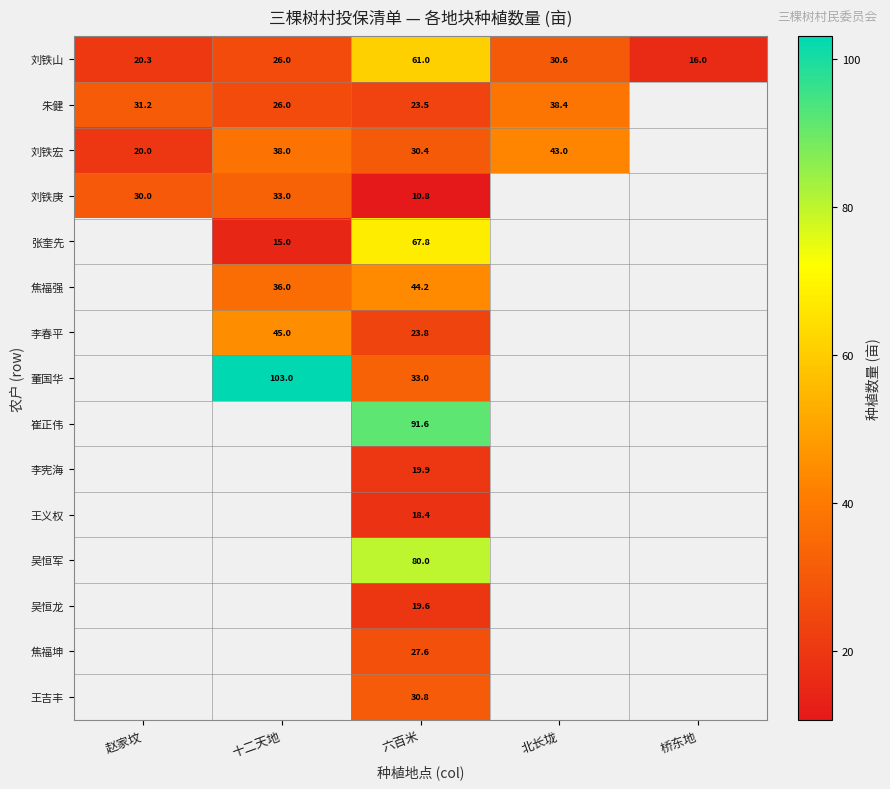

Is it true that 张奎先 equals 40.9 at 六百米?

False